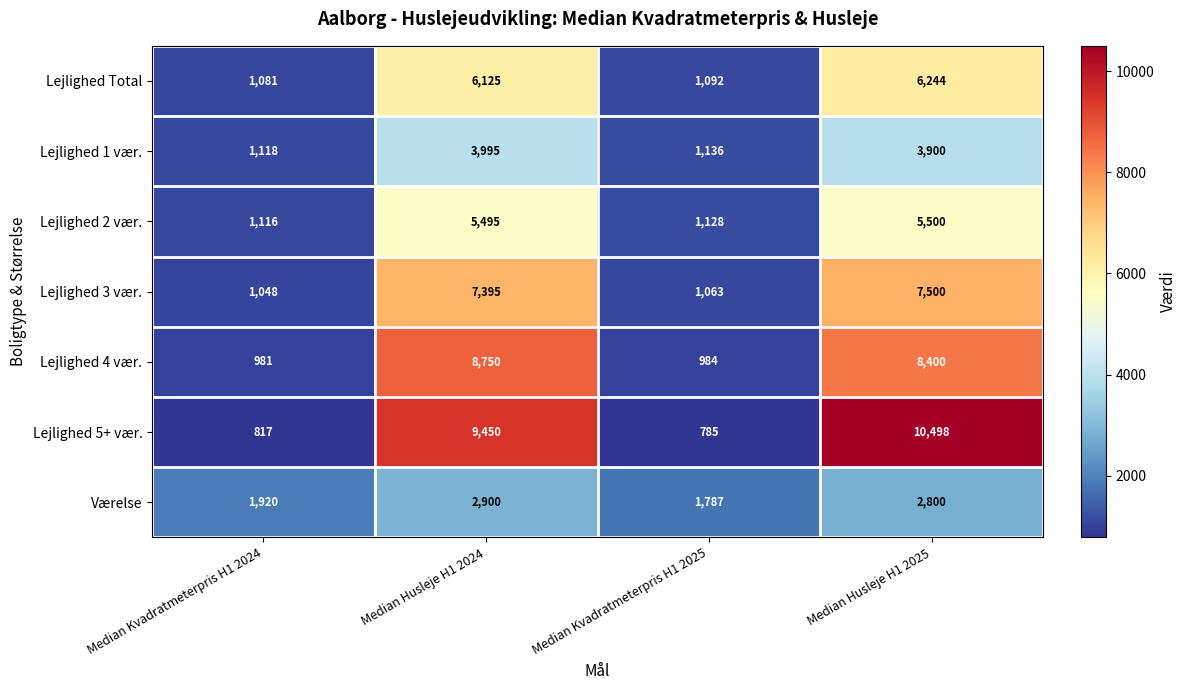

True or false: Lejlighed Total has a value of 6125 at Median Husleje H1 2024.

True